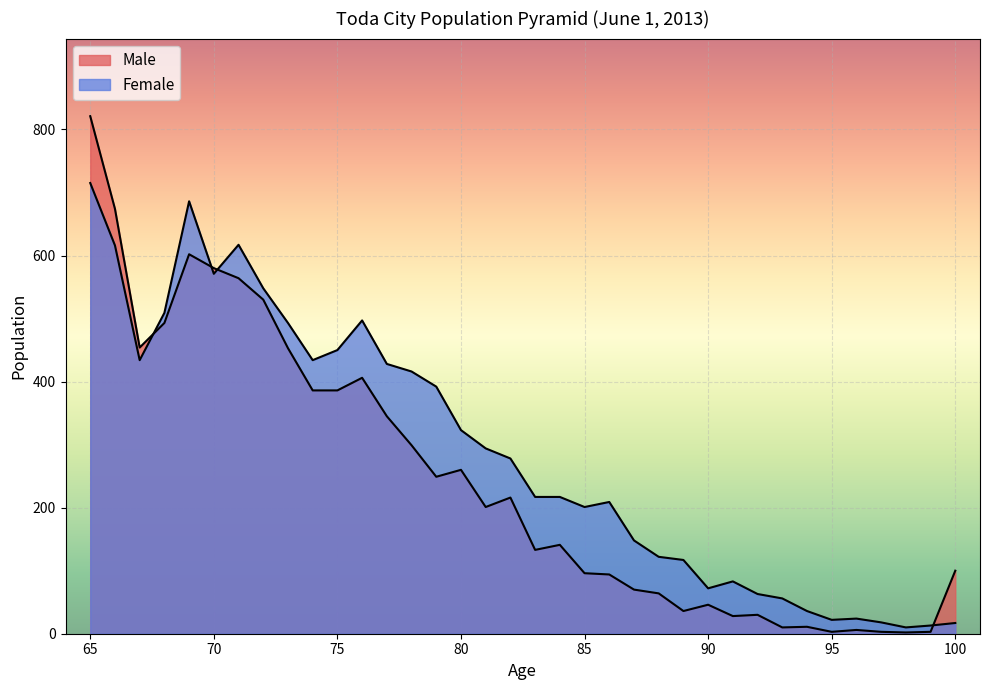

What is the difference between the maximum and minimum values in the Female series?

705